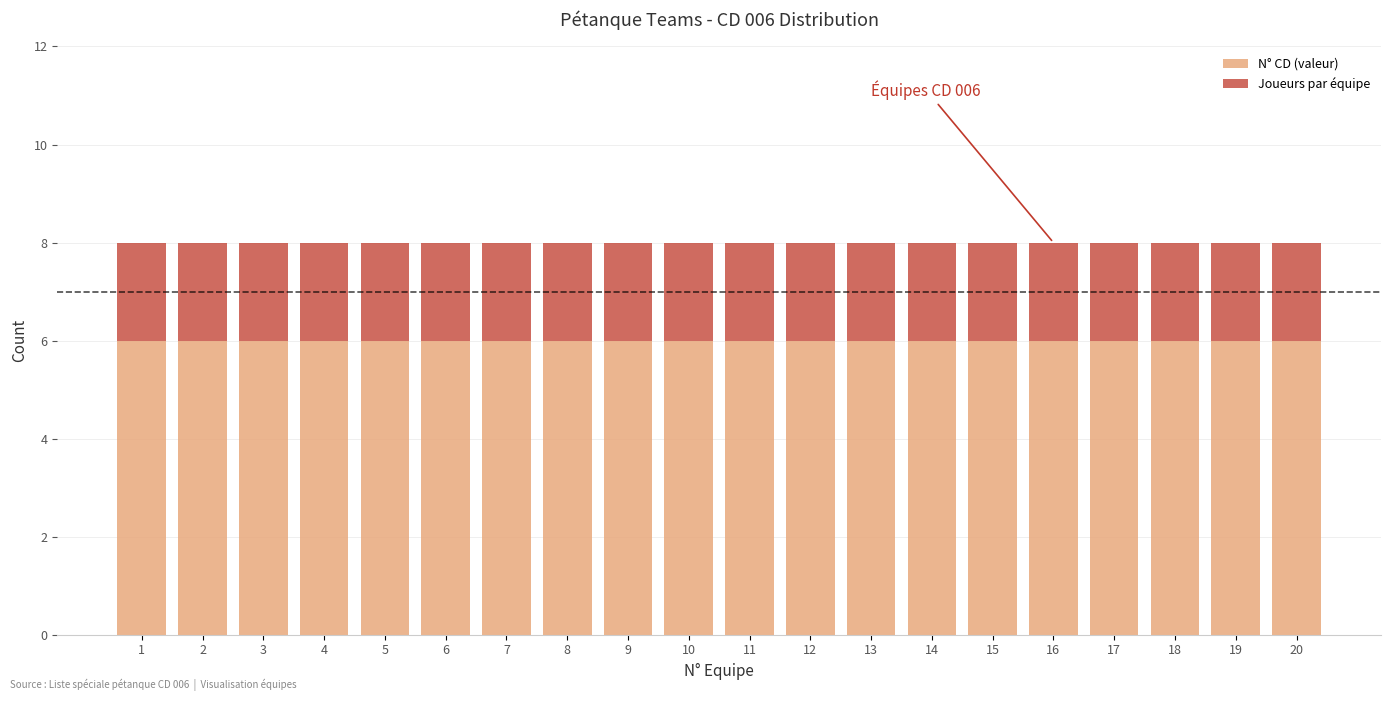

What is the maximum value for N° CD (valeur)?

6